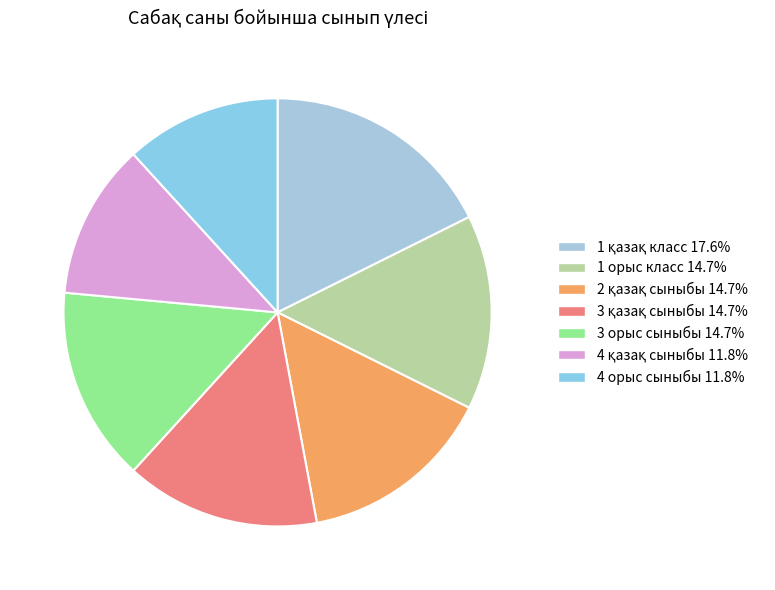

Which slice is the largest?

1 қазақ класс